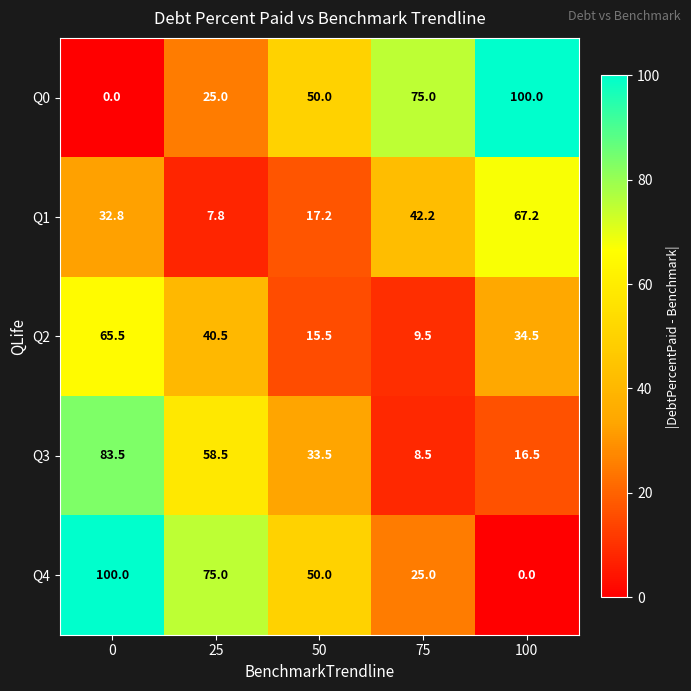

Rank the series at 25 from highest to lowest value.

Q4, Q3, Q2, Q0, Q1